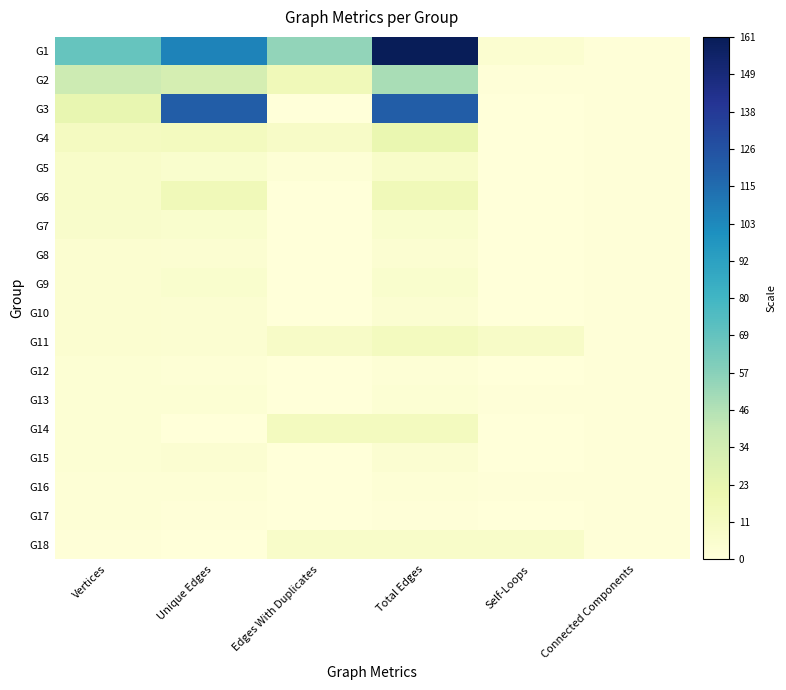

At how many categories does at least one series exceed 13?

4